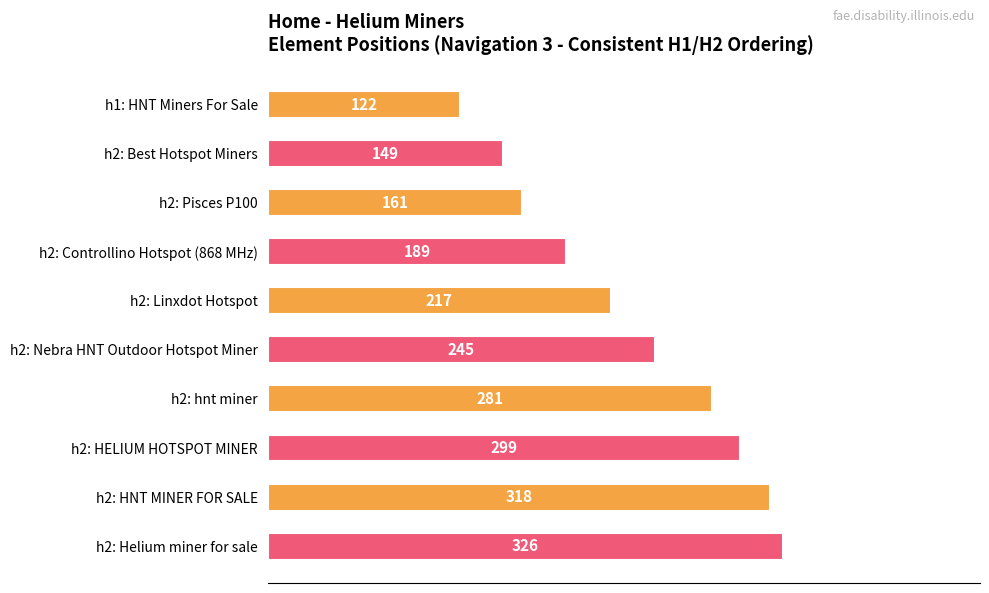

Which has a higher value, h2: hnt miner or h1: HNT Miners For Sale?

h2: hnt miner